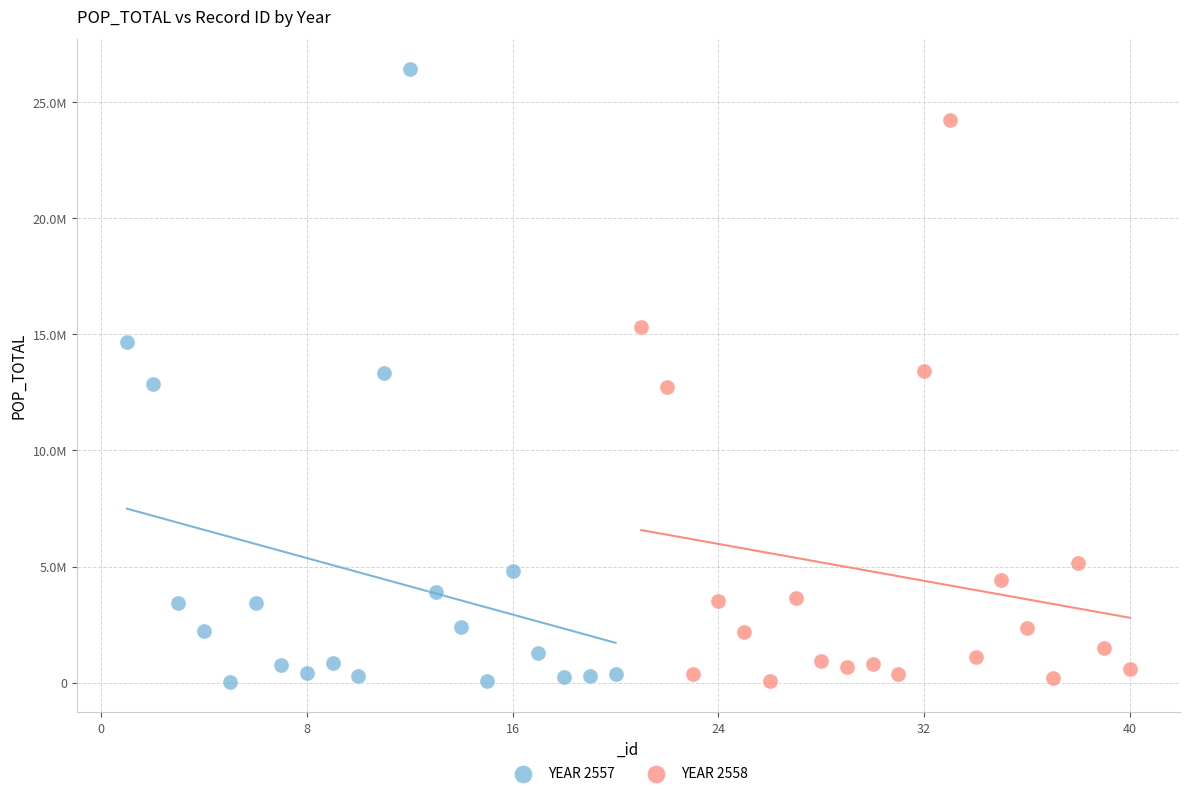

What are all the series names shown in the legend?

YEAR 2557, YEAR 2558